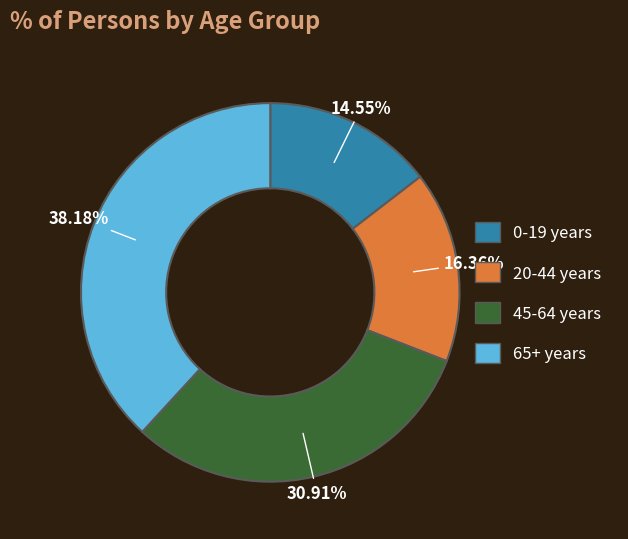

To the nearest percent, what is the average slice percentage?

25%